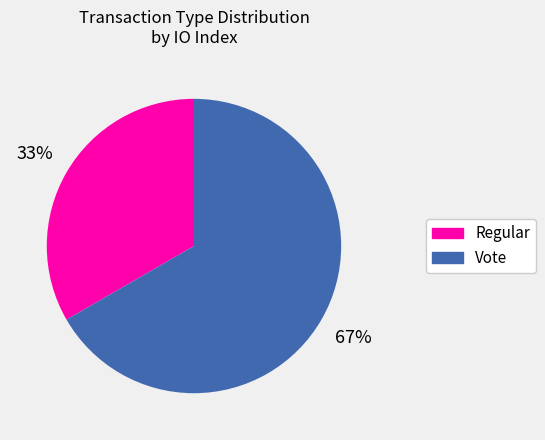

Is the sum of Regular and Vote greater than half?

Yes